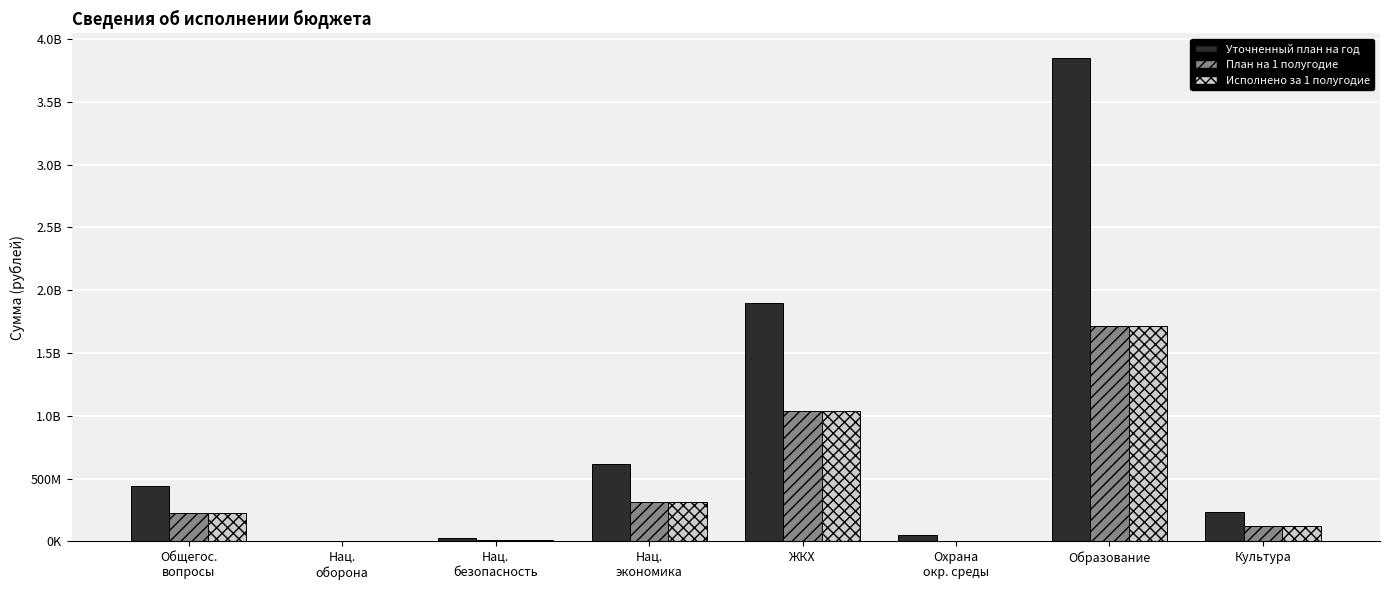

What are all the series names shown in the legend?

Уточненный план на год, План на 1 полугодие, Исполнено за 1 полугодие